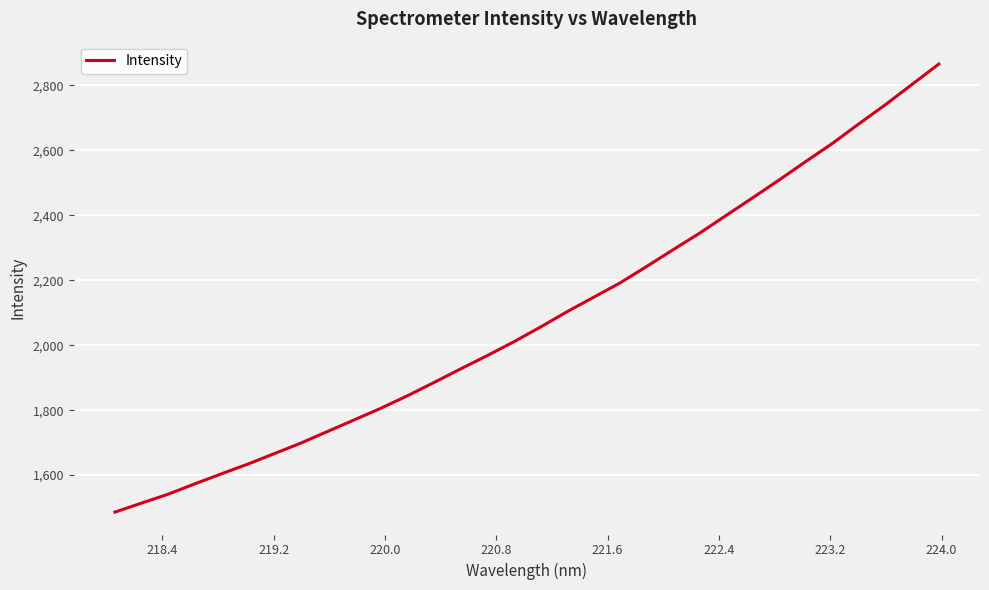

What is the maximum value shown in the chart?

2865.4